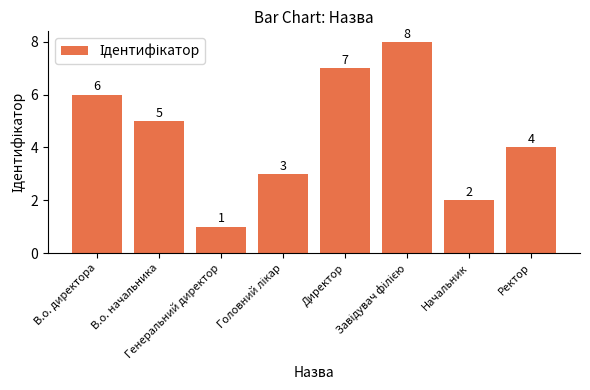

Reading right to left, list all the values displayed in this chart.

4	2	8	7	3	1	5	6